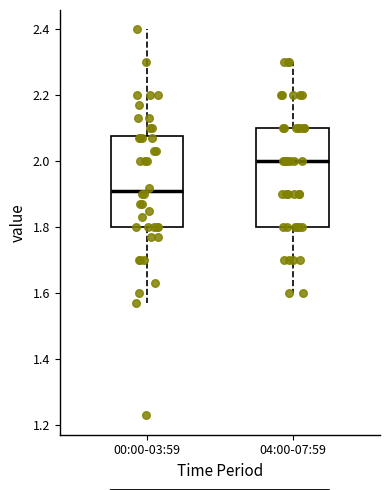

Which box has the lowest median line?

00:00-03:59